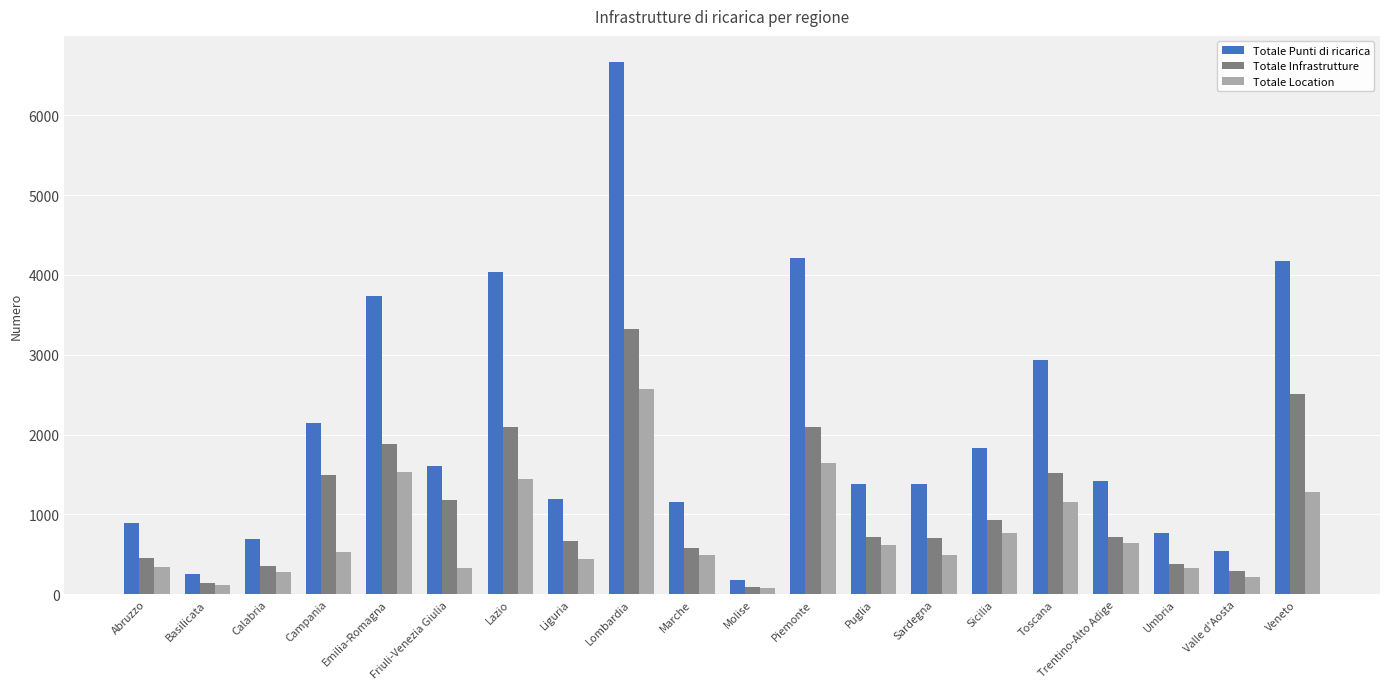

How many data points does each series have?

20